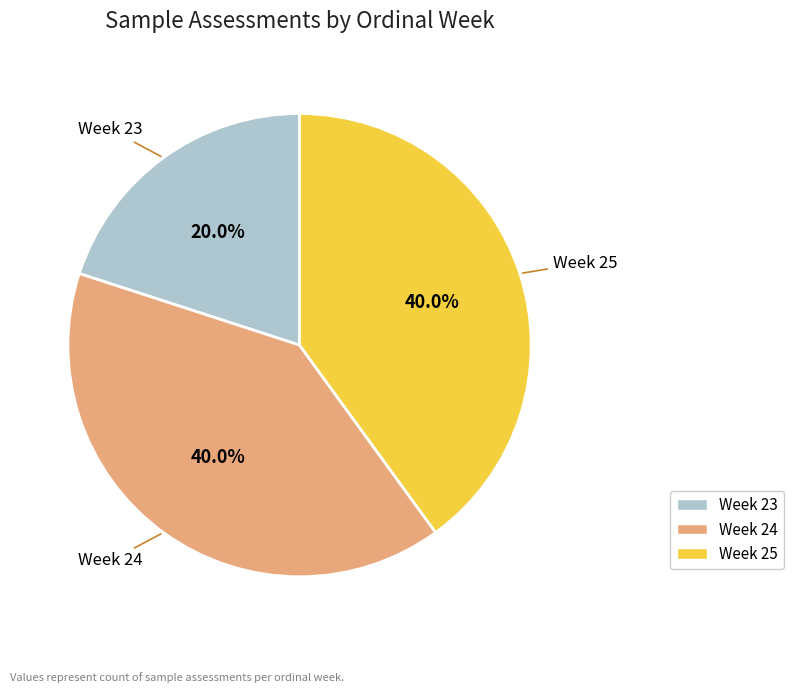

How many segments does this pie chart have?

3